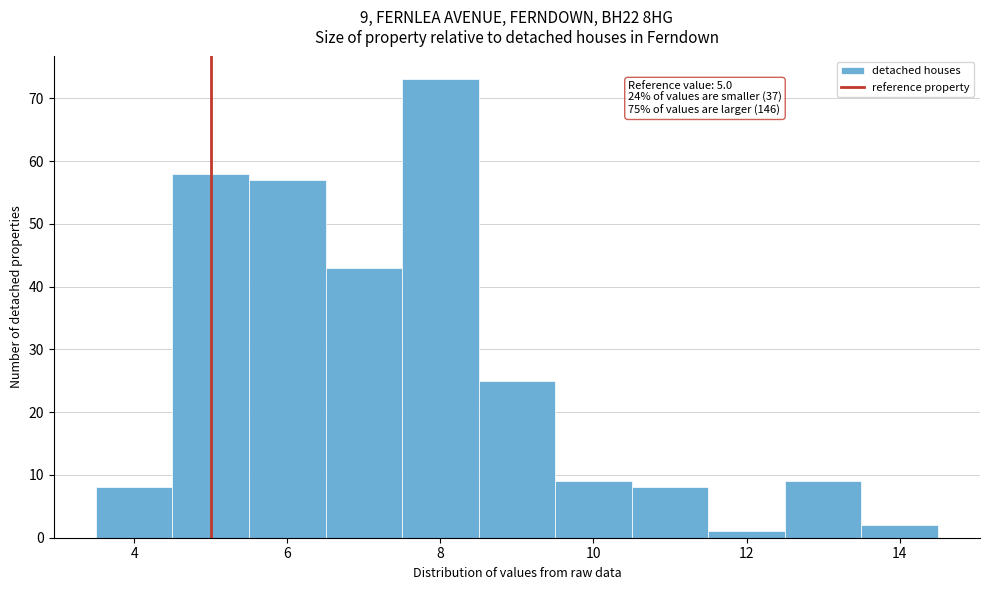

Which range on the x-axis has the tallest bar?

7.5 to 8.5